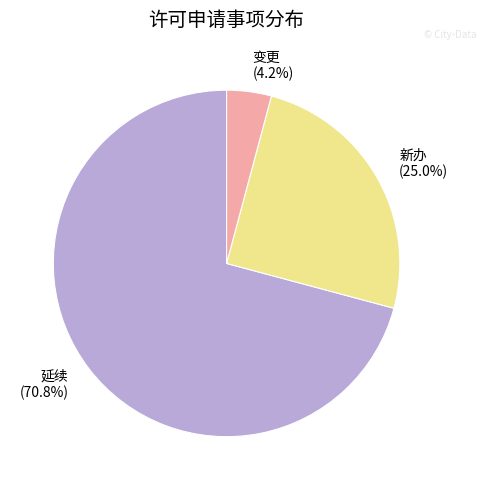

What percentage do 变更 and 新办 together represent?

29.2%